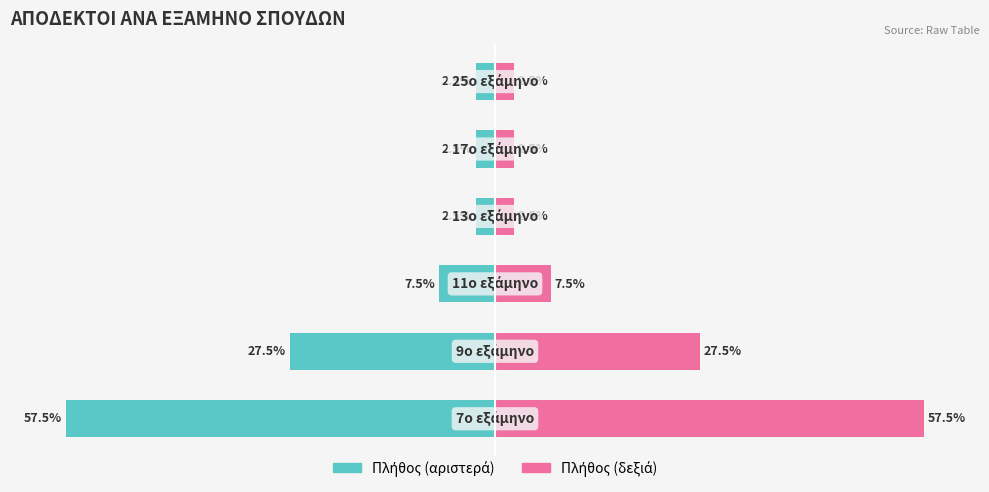

Are the bars horizontal?

Yes